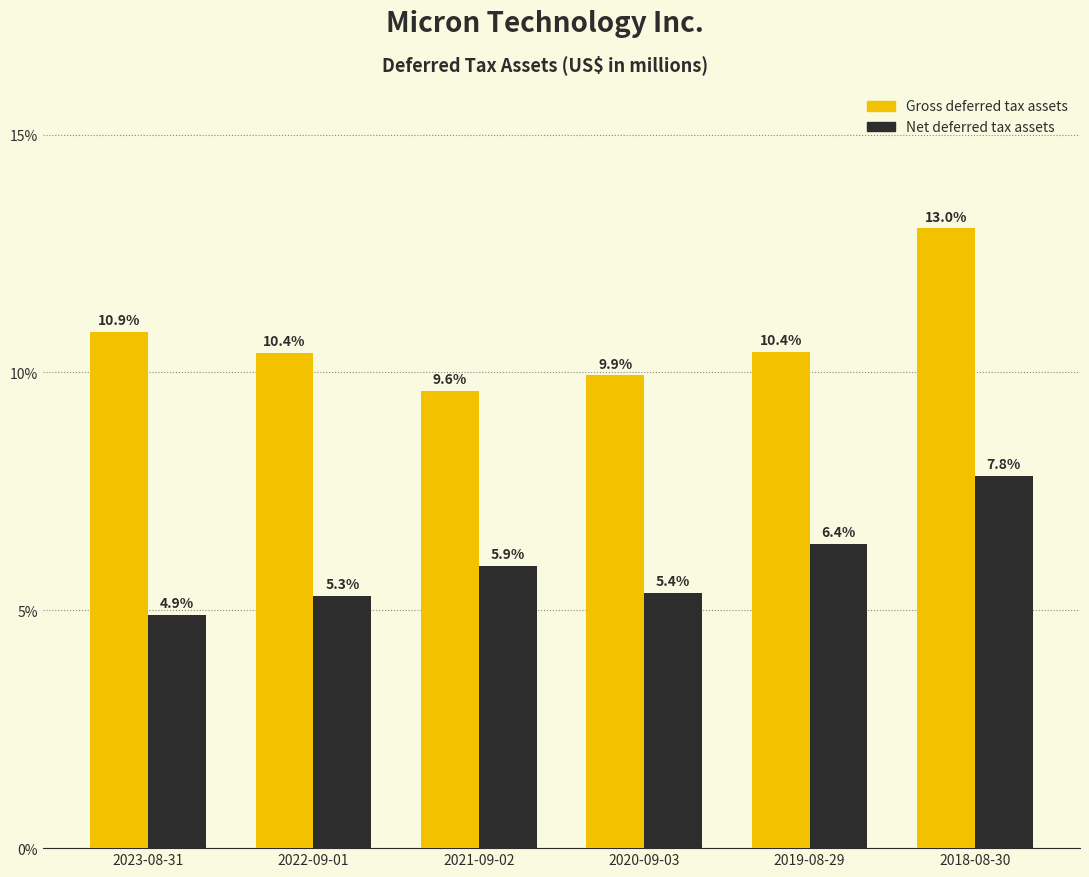

Reading left to right, transcribe all the data shown in this chart.

Gross deferred tax assets: 10.9	10.4	9.6	9.9	10.4	13.0
Net deferred tax assets: 4.9	5.3	5.9	5.4	6.4	7.8